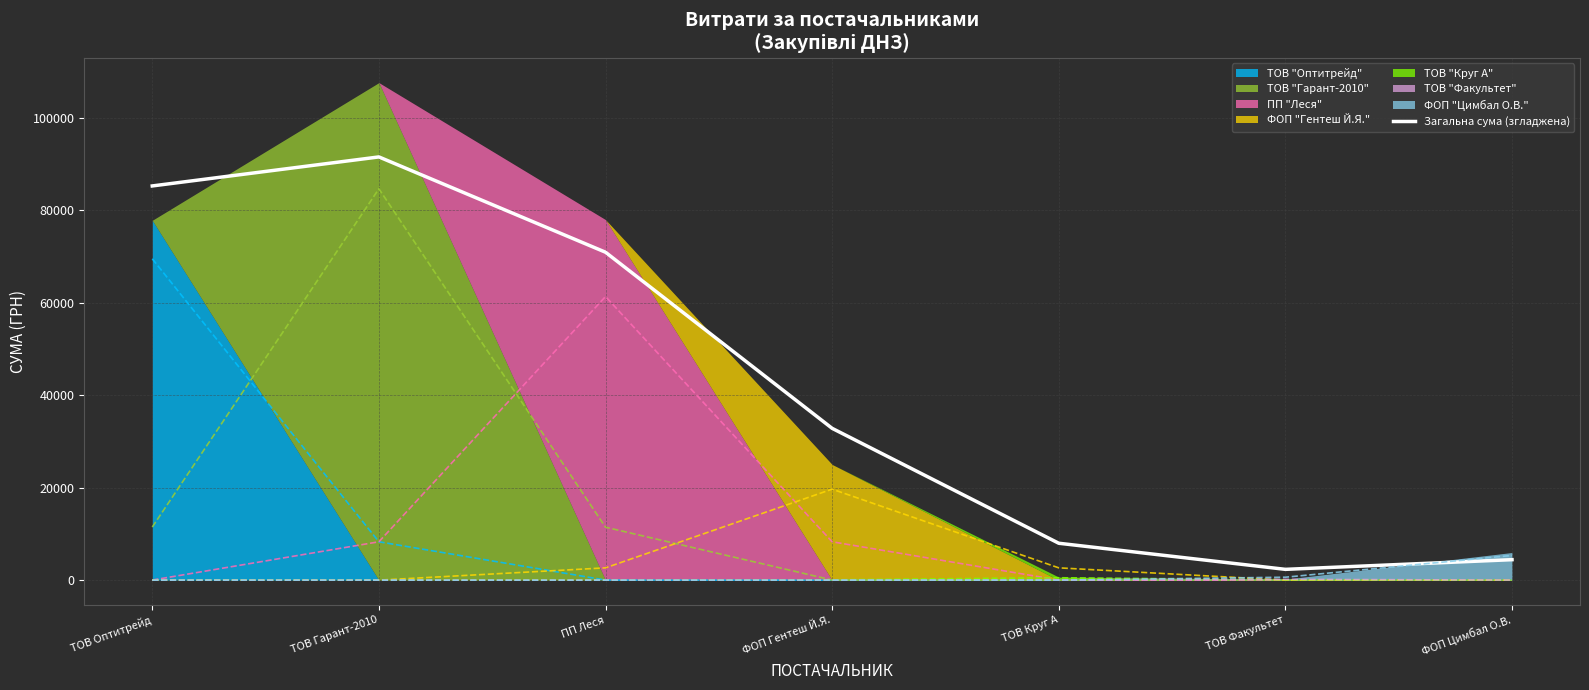

What is the difference between the second highest and second lowest values?

80812.5